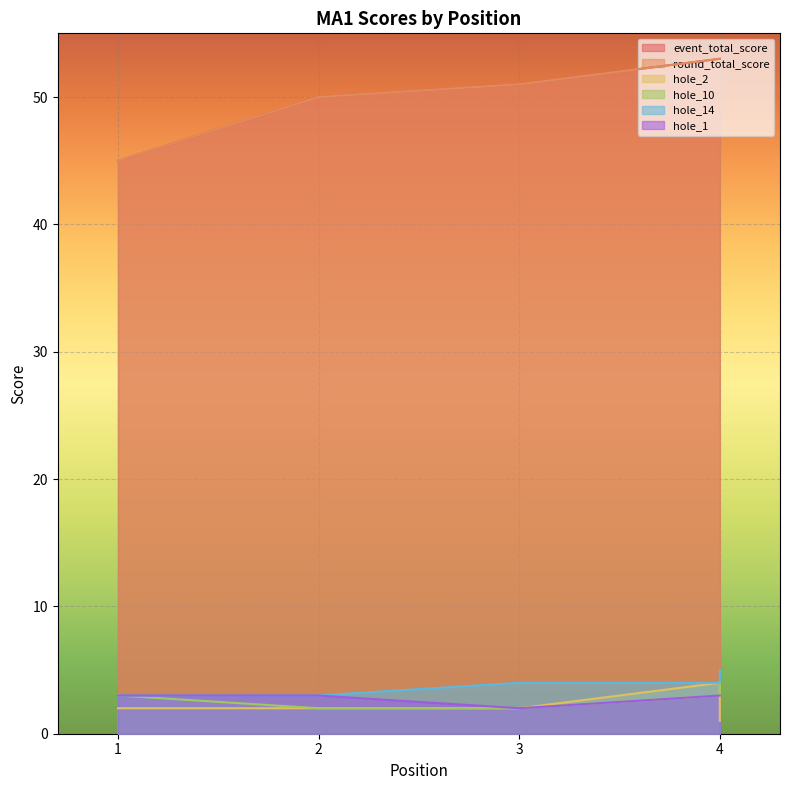

At which category is the sum across all series the highest?

4